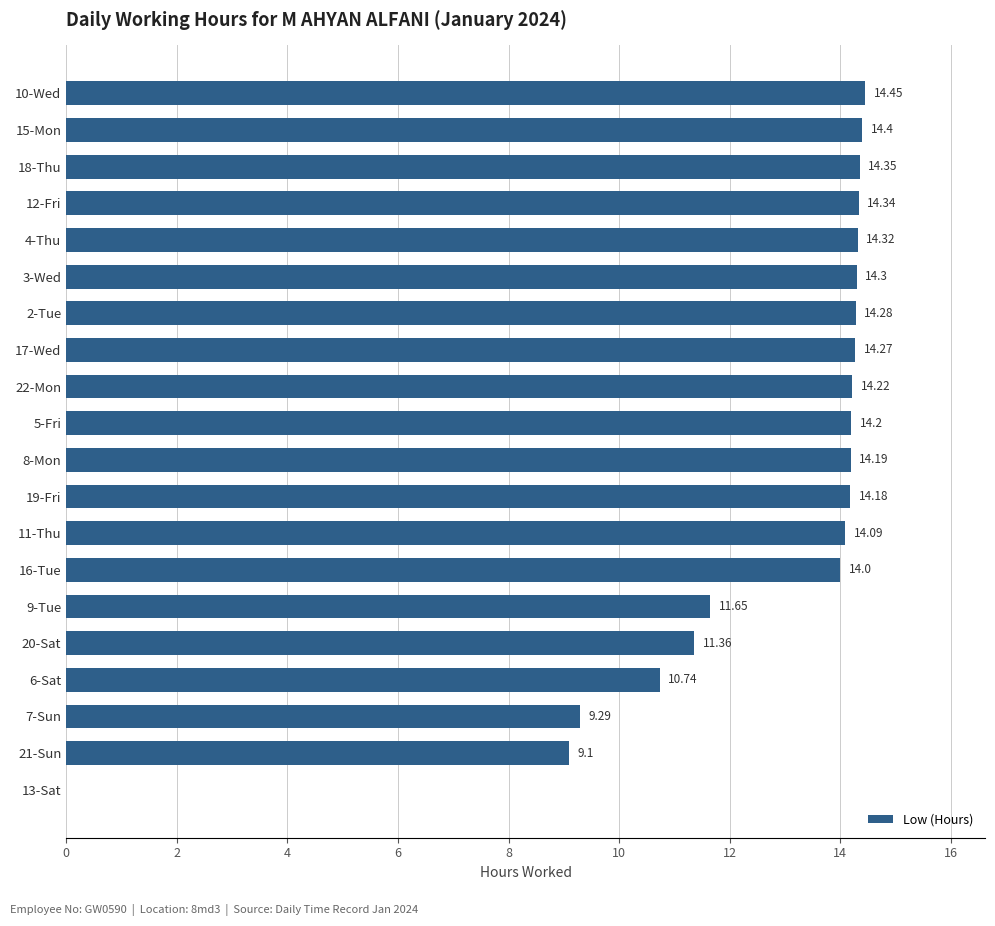

Between 4-Thu and 18-Thu, which is larger?

18-Thu